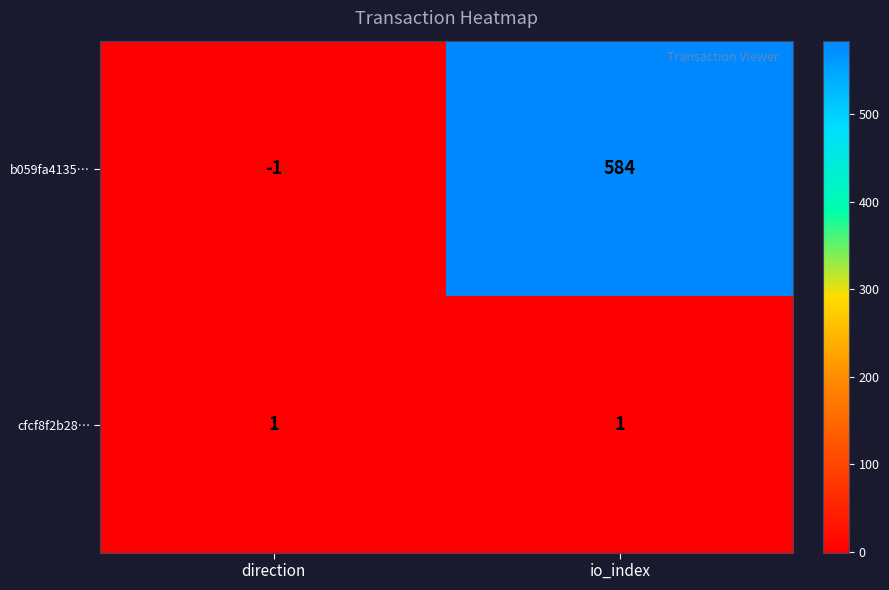

Reading left to right, transcribe all the data shown in this chart.

b059fa4135…: direction=-1	io_index=584
cfcf8f2b28…: direction=1	io_index=1